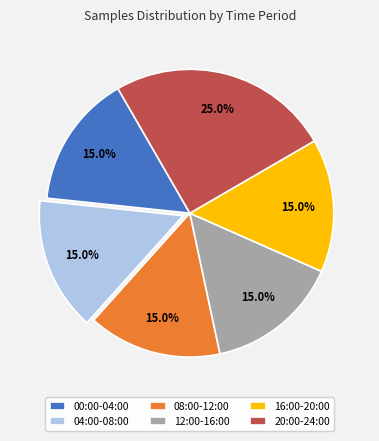

Which category has the biggest portion of the pie?

20:00-24:00